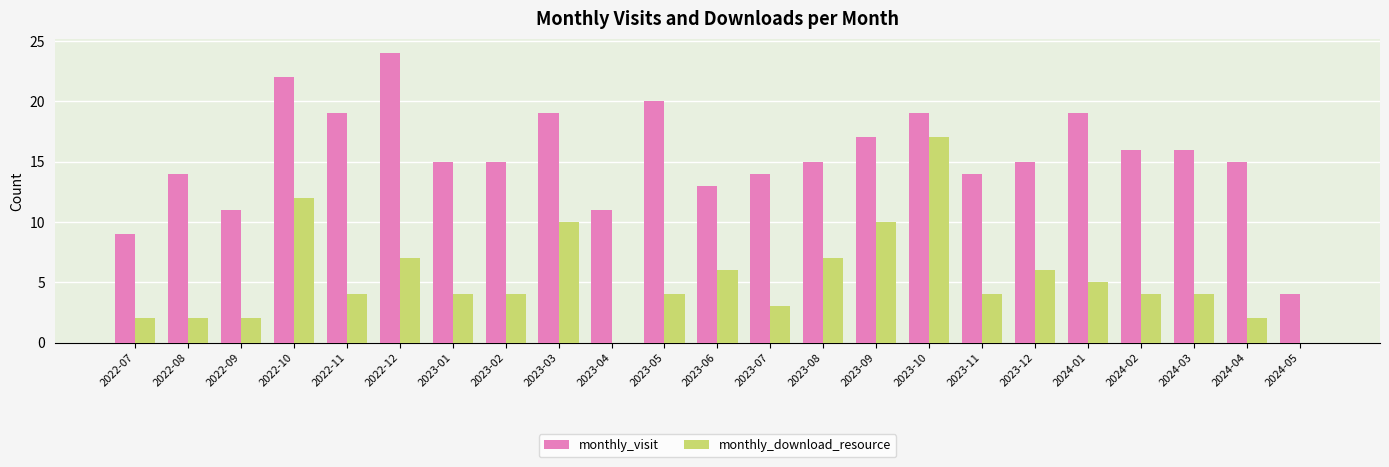

What is the sum of the monthly_download_resource values at 2023-02 and 2024-02?

8